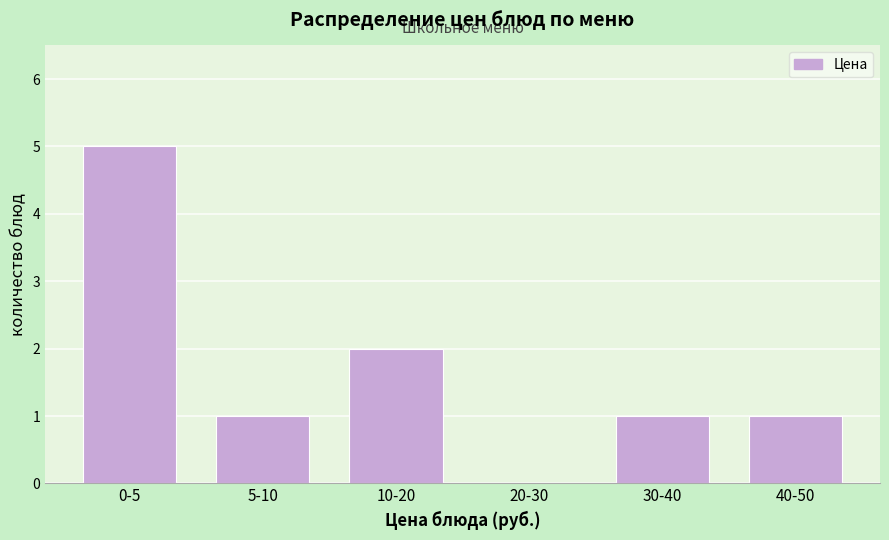

Reading left to right, transcribe all the data shown in this chart.

0-5=5	5-10=1	10-20=2	20-30=0	30-40=1	40-50=1